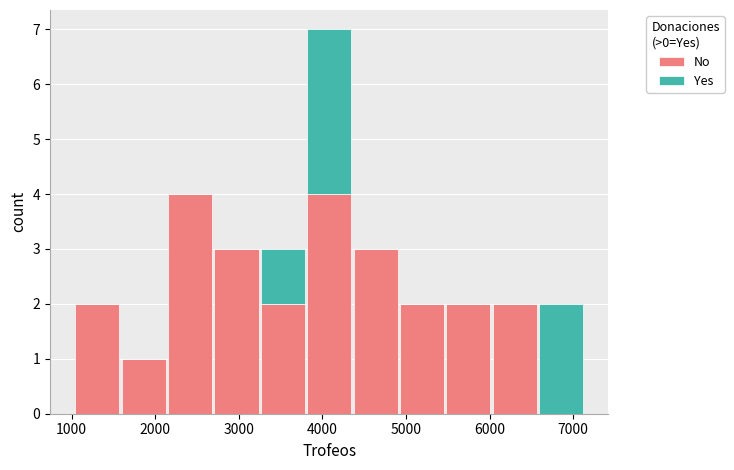

What is the total height of the stacked bar covering 1000 to 1600 on the x-axis? Neither the bar edges nor the heights are printed on the chart, so give them approximately, as read against the axes.

2